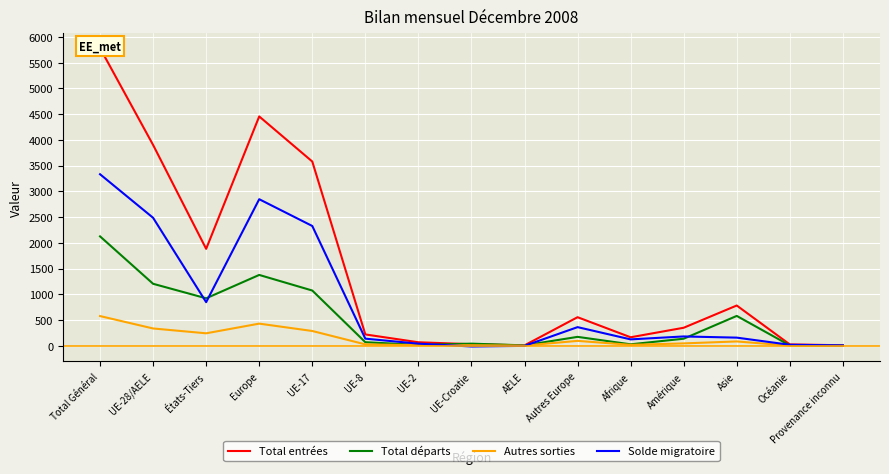

After their last crossing, which series has the higher values: Autres sorties or Solde migratoire?

Solde migratoire